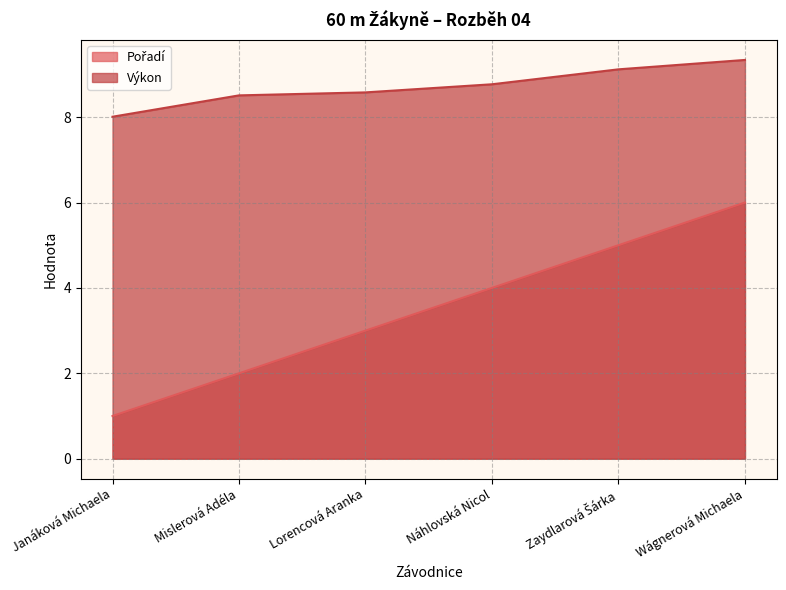

At how many categories does at least one series exceed 5?

6